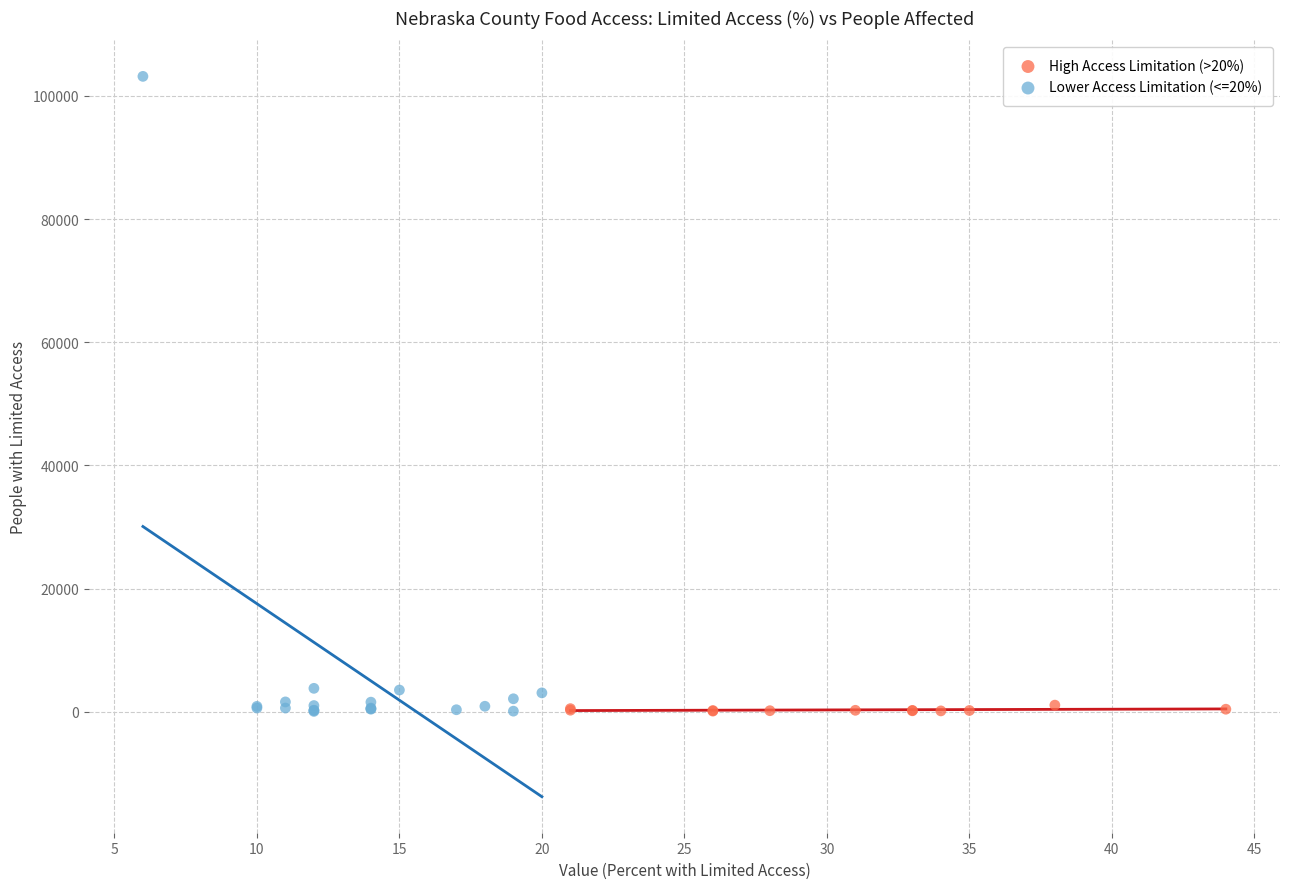

Which series has the largest Y range (max minus min)?

Lower Access Limitation (<=20%)